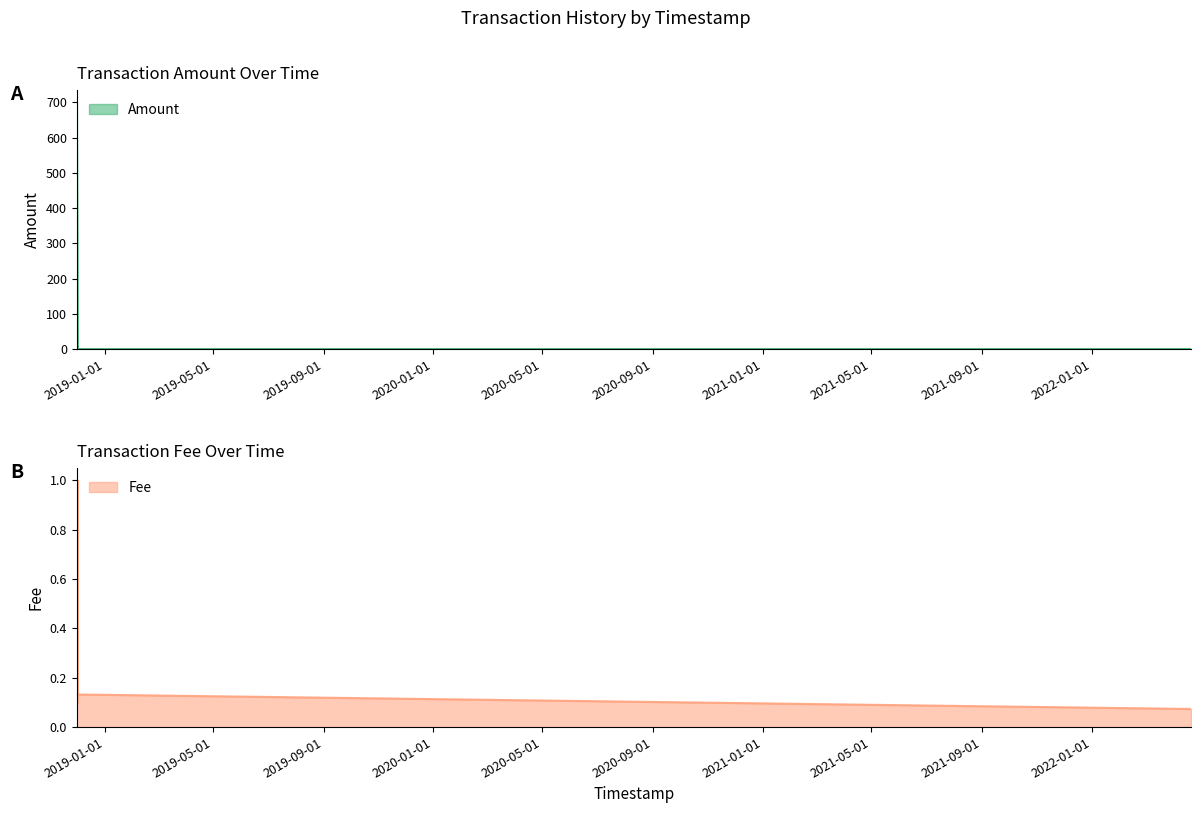

What is the spread (max minus min) of values at 2018-12-01 02:49:43?

699.9